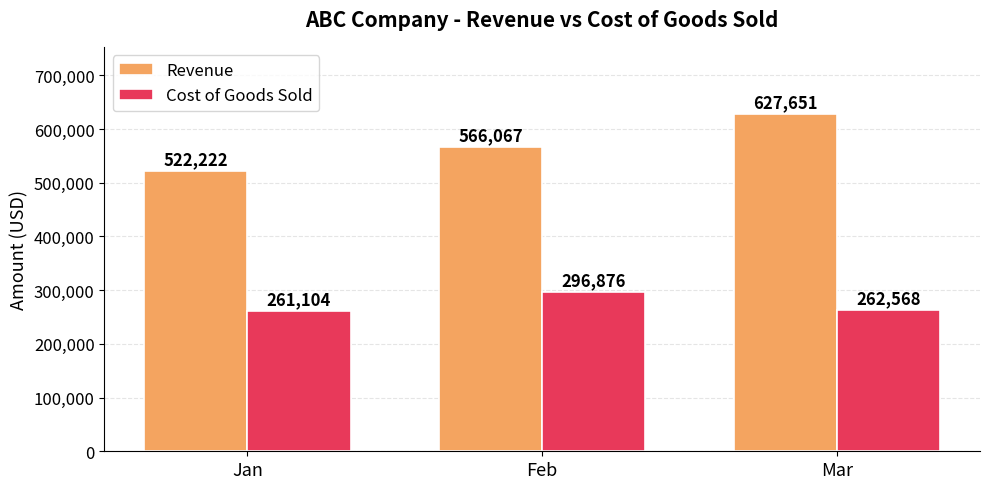

Reading left to right, transcribe all the data shown in this chart.

Revenue: Jan=522222	Feb=566067	Mar=627651
Cost of Goods Sold: Jan=261104	Feb=296876	Mar=262568